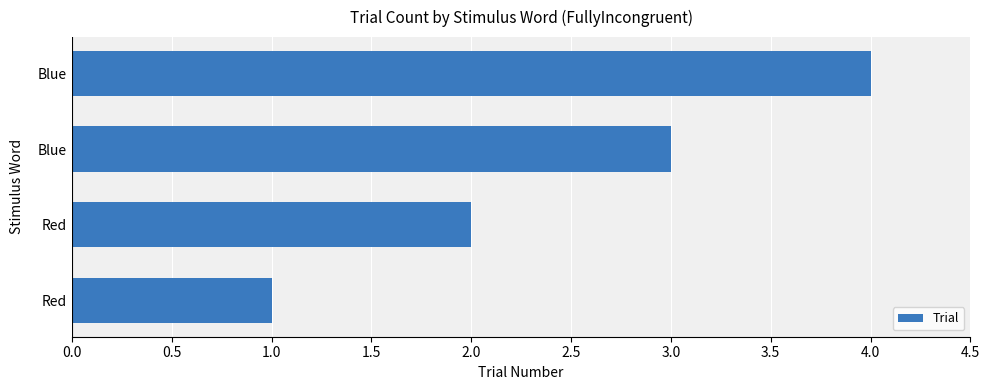

How many data points does each series have?

4